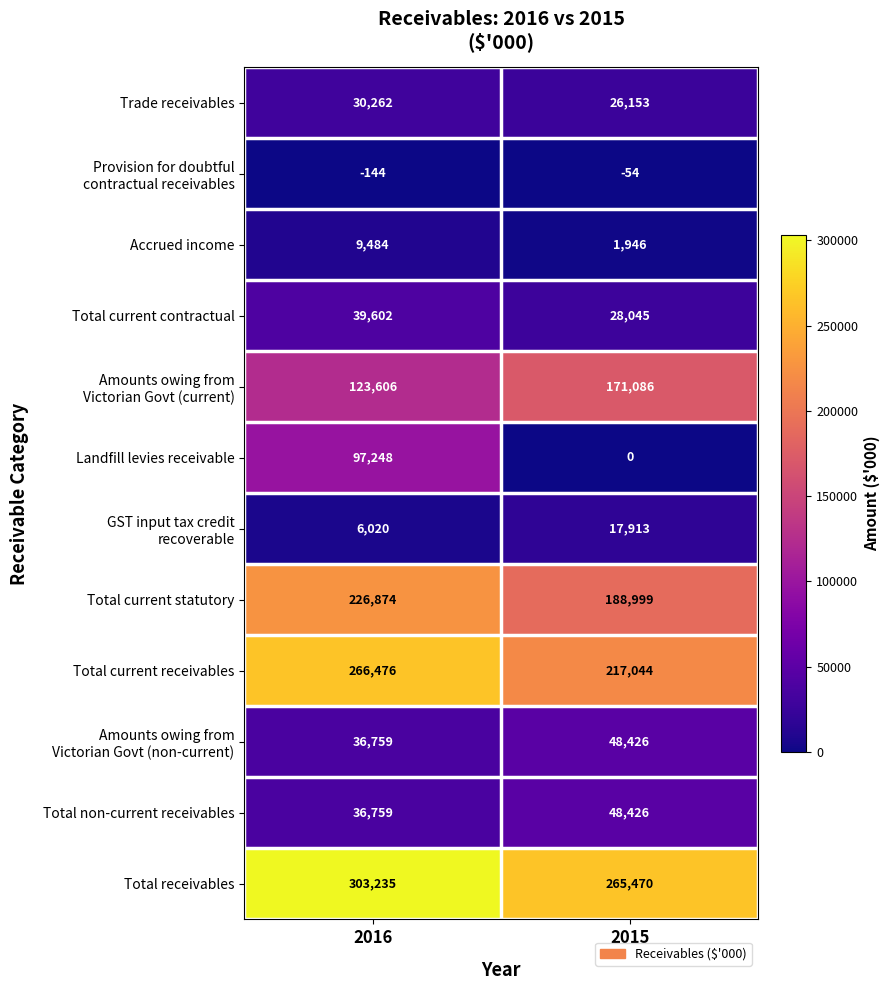

Rank the categories by Total receivables value from highest to lowest.

2016, 2015